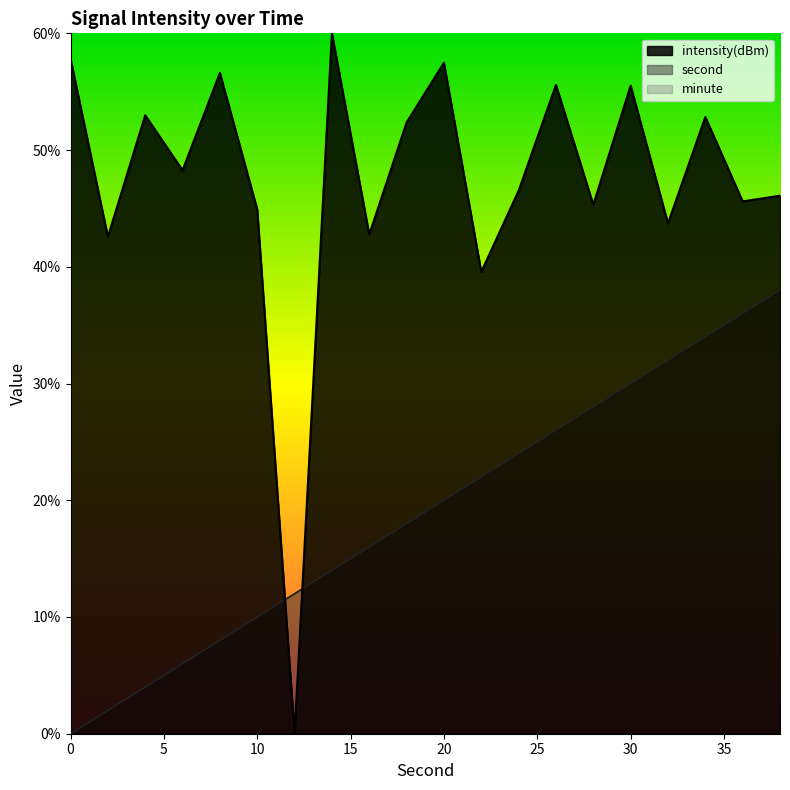

What is the average value of the intensity series?

47.3